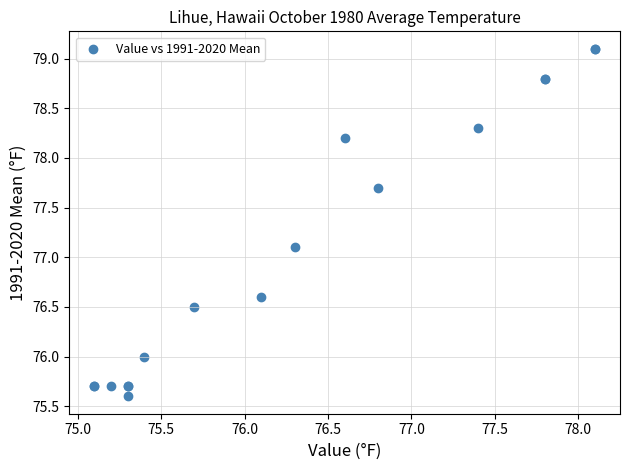

What Y value in the scatter plot is closest to 77?

77.1